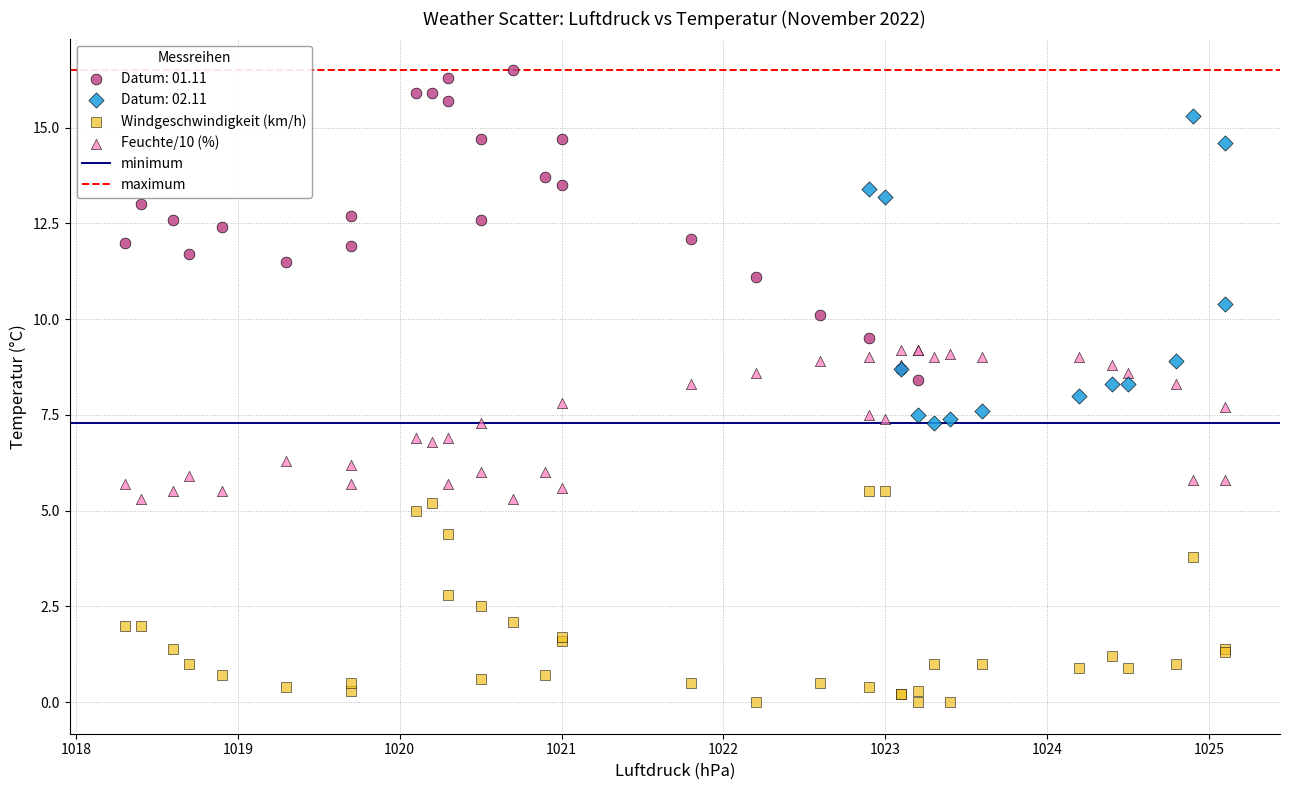

Which series contains the highest Y value?

Datum: 01.11